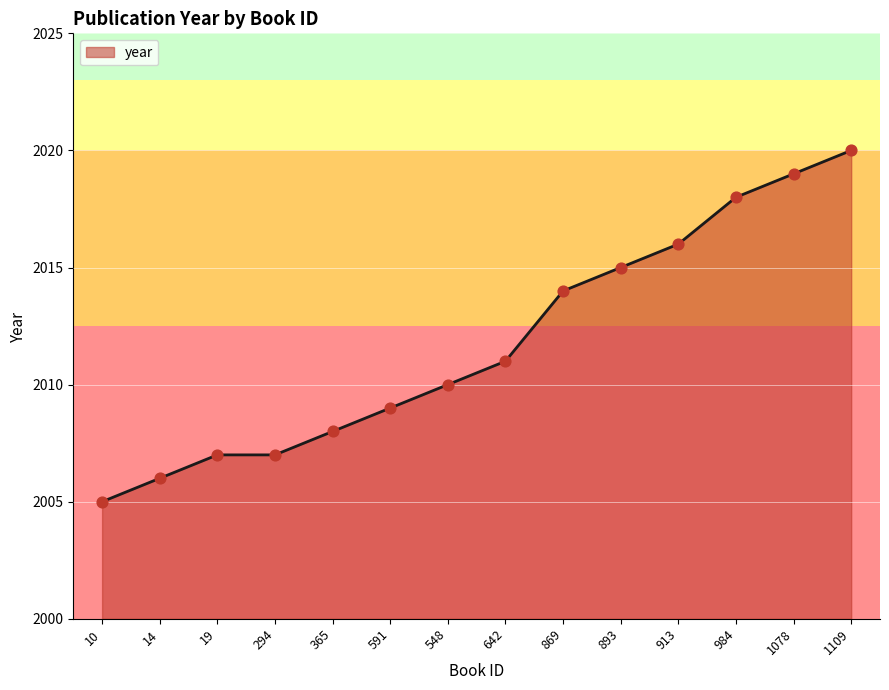

What is the ratio of the value at 869 to the value at 10?

1.0